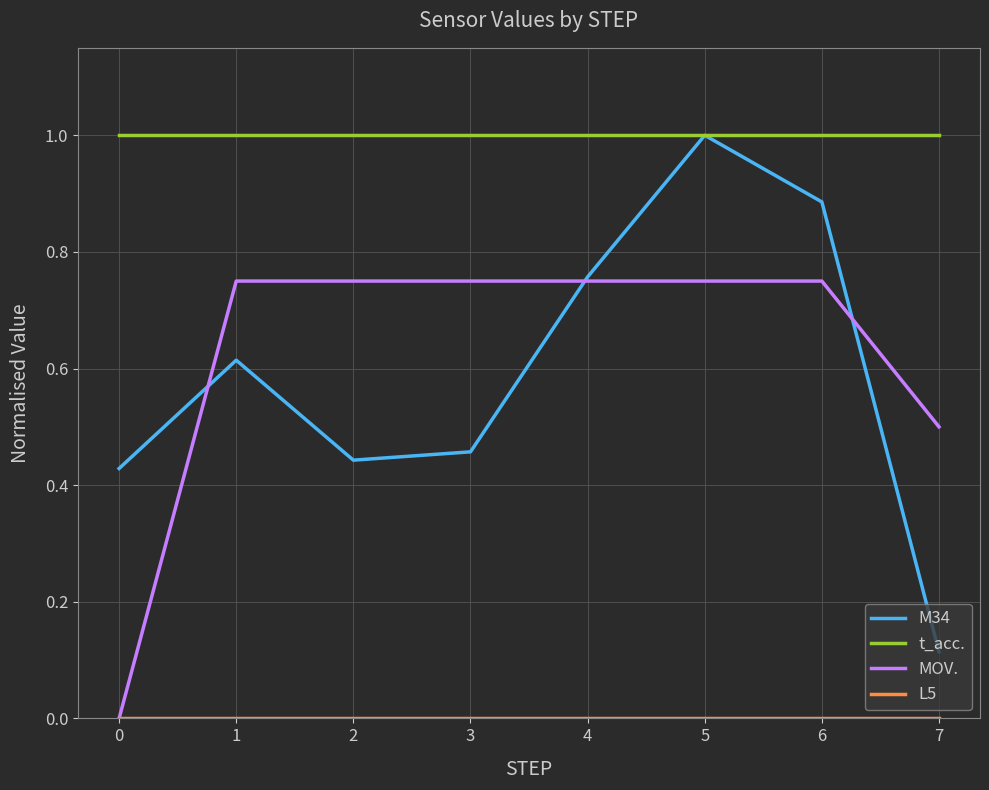

True or false: t_acc. and MOV. cross at least once.

False